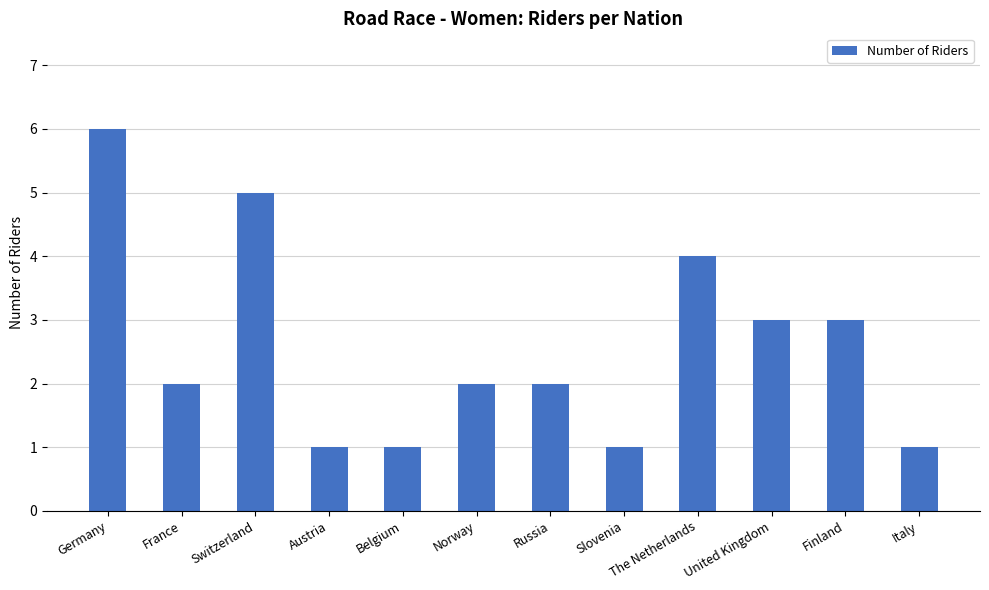

At which category does the chart reach its peak across all series?

Germany